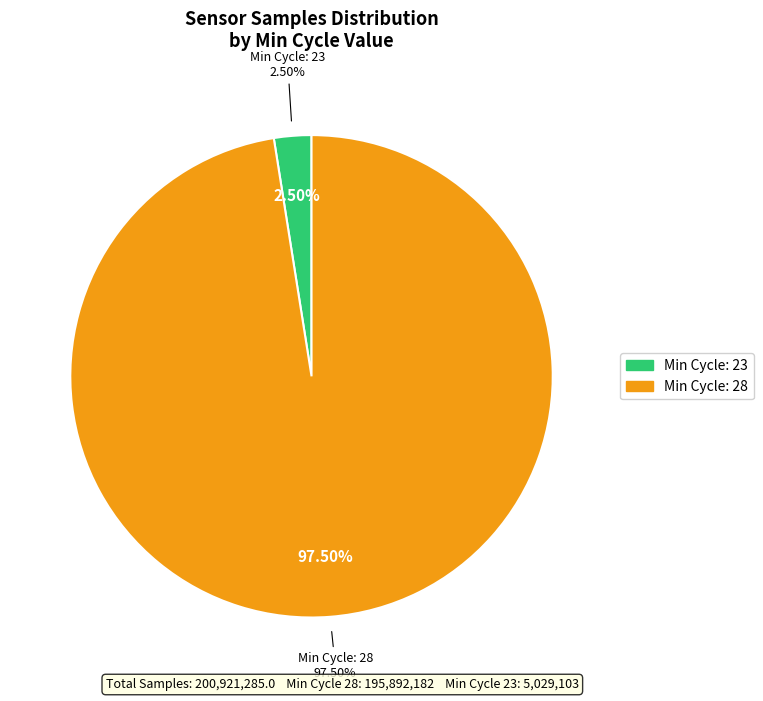

Is 20 the majority of the pie?

No